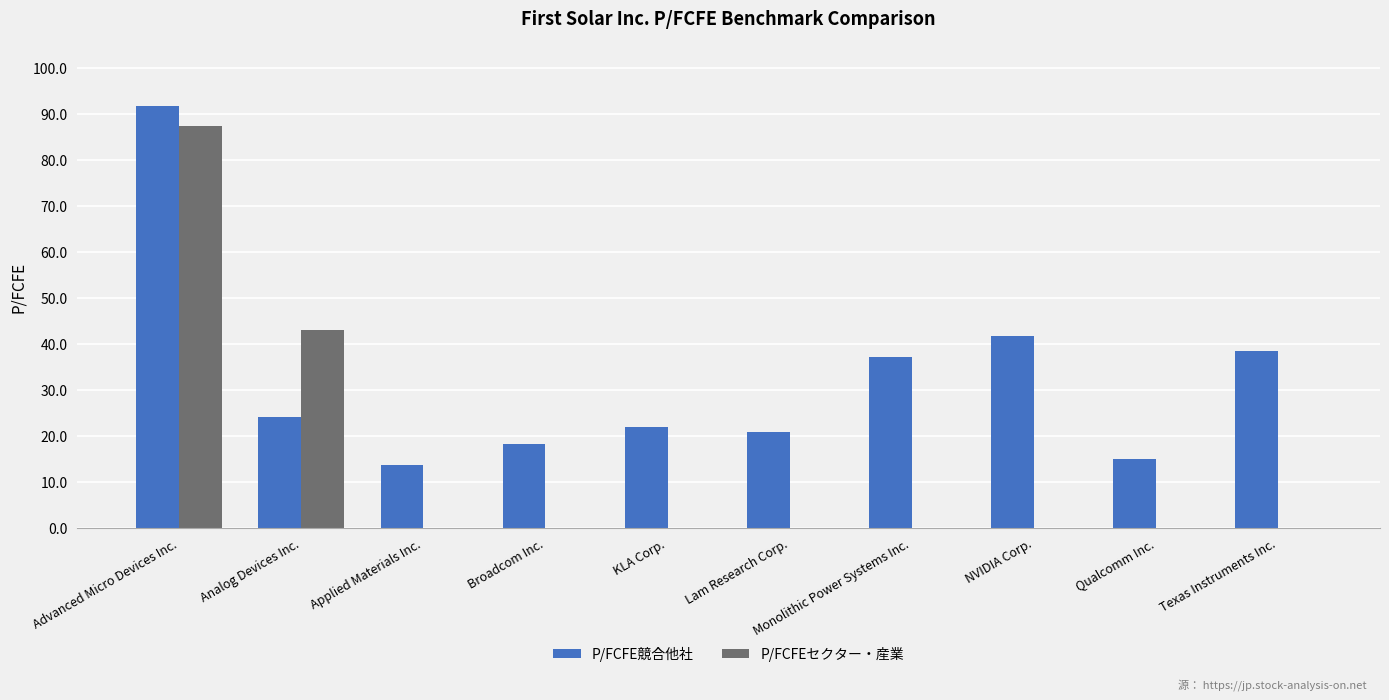

Which series changed the most between Lam Research Corp. and Texas Instruments Inc.?

P/FCFE競合他社